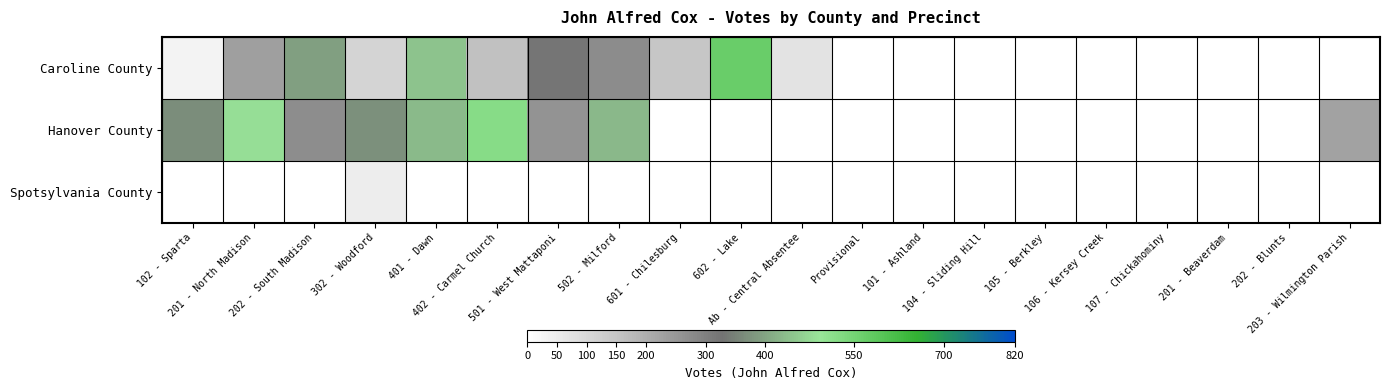

How many positive values does the Spotsylvania County series have?

1